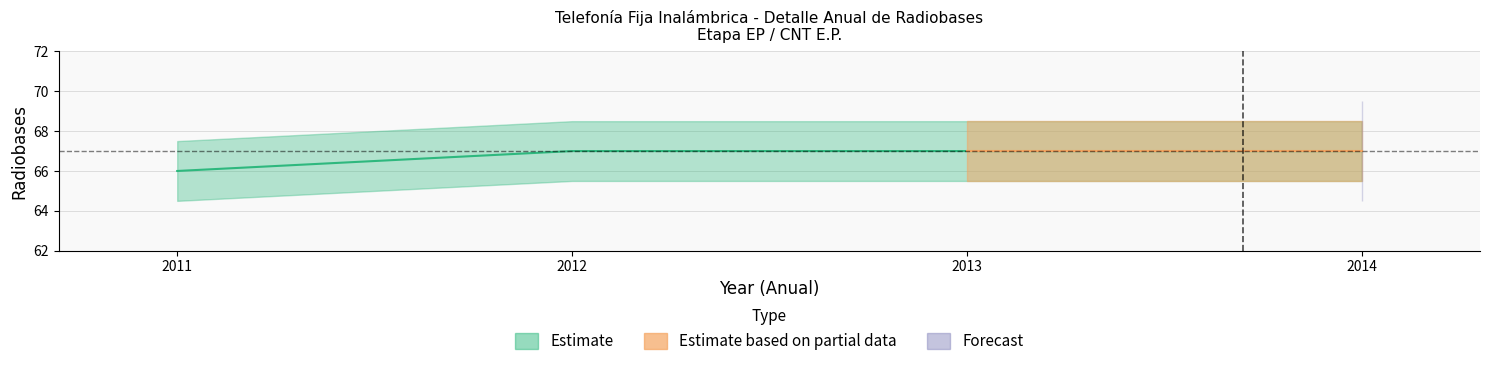

How many categories are shown in the chart?

4